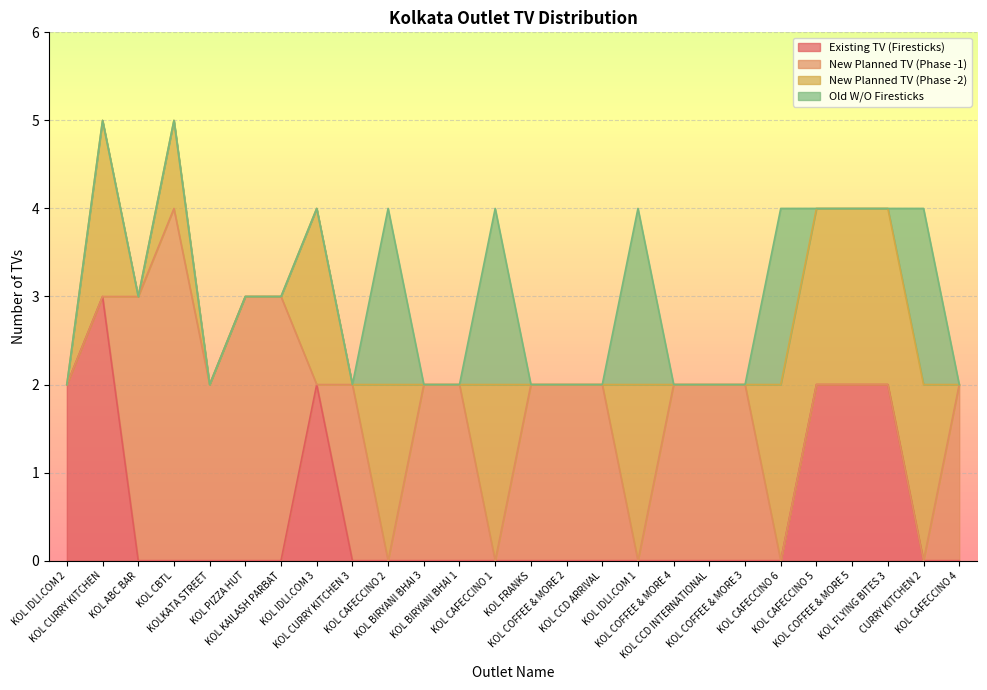

Where is New Planned TV (Phase -1) nearest to the value 2?

KOLKATA STREET